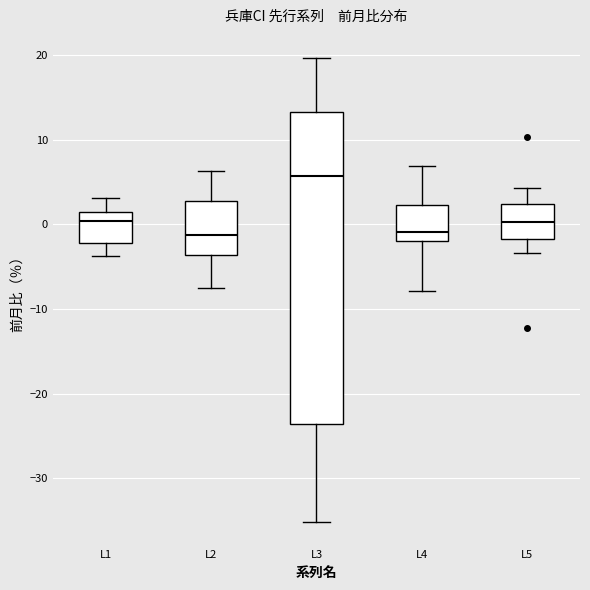

Where is the upper edge of the box for L1 on the y-axis? The values are not printed on the chart, so give them approximately, as read against the axis.

1